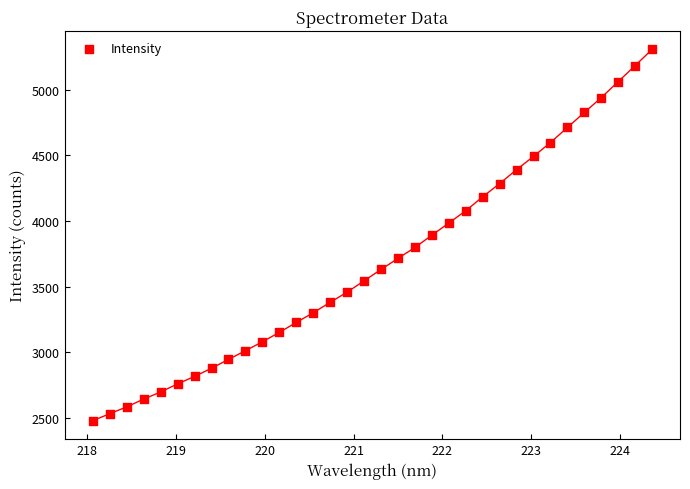

What is the range of Y values (max minus min)?

2827.9